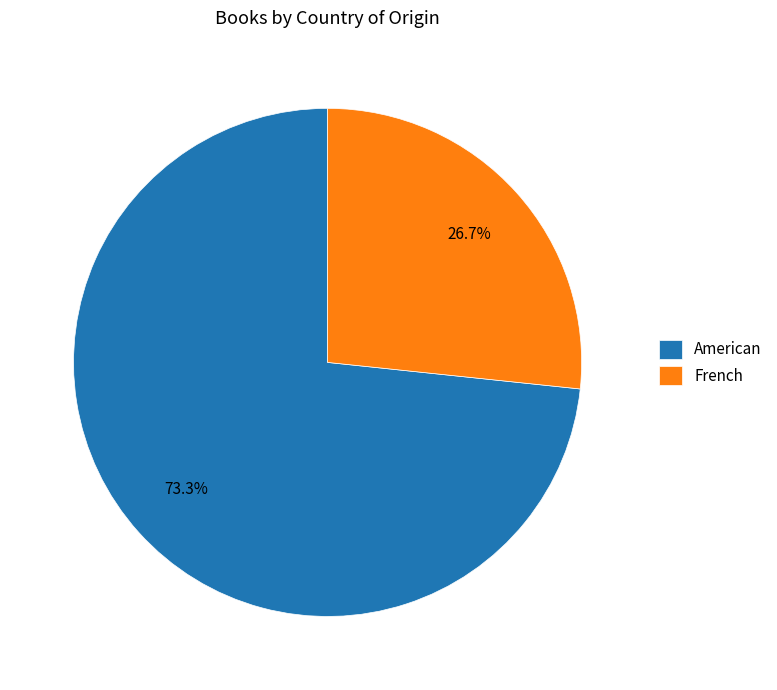

Rank the categories by value from highest to lowest.

American, French